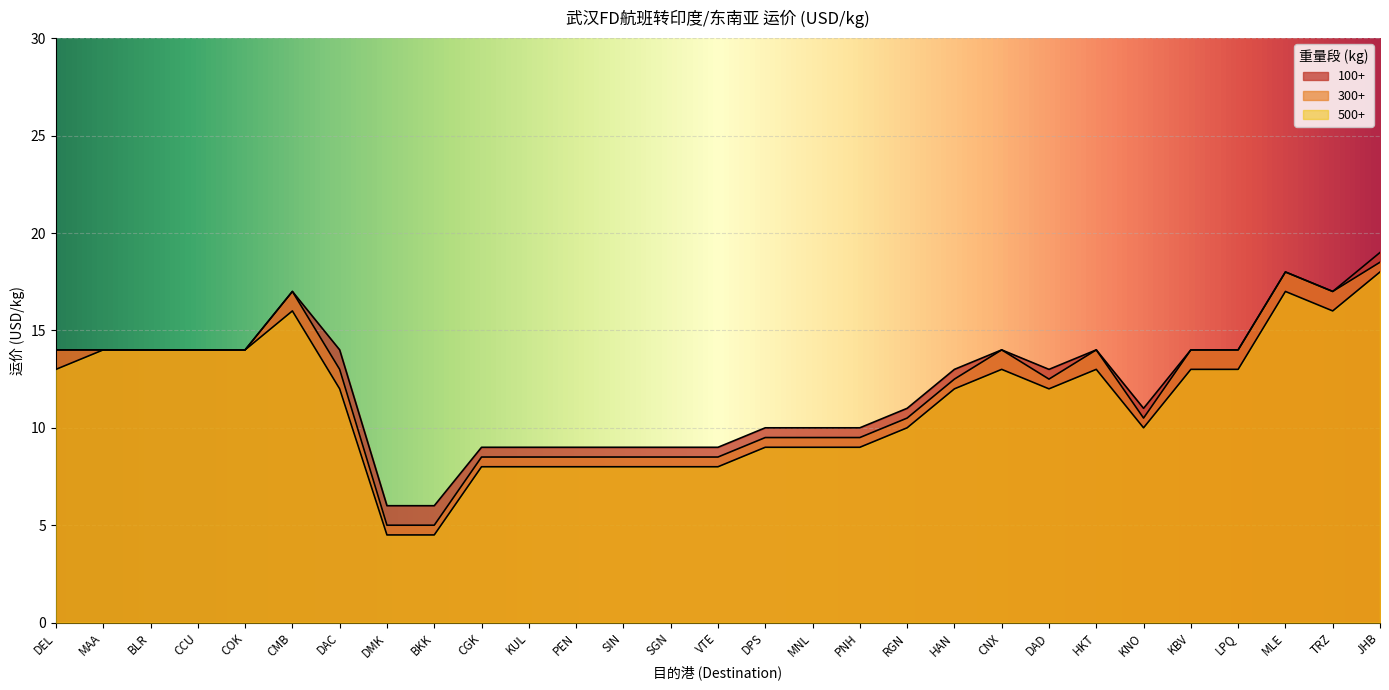

What is the sum of the 500+ values at HKT and KUL?

21.0